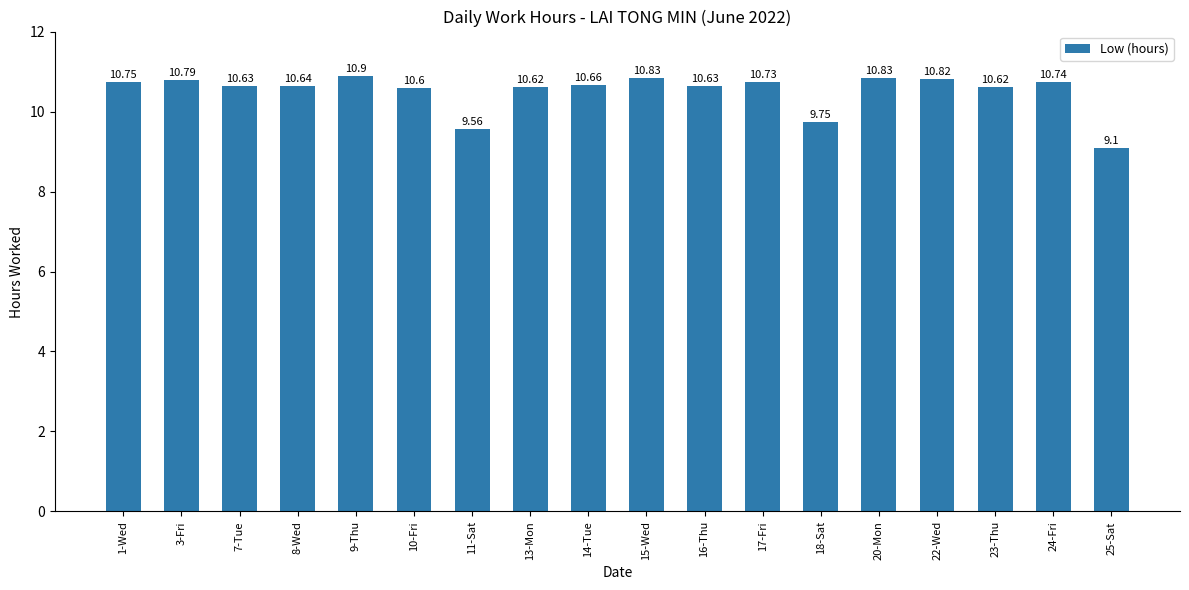

What is the label of the 18th bar from the right?

1-Wed